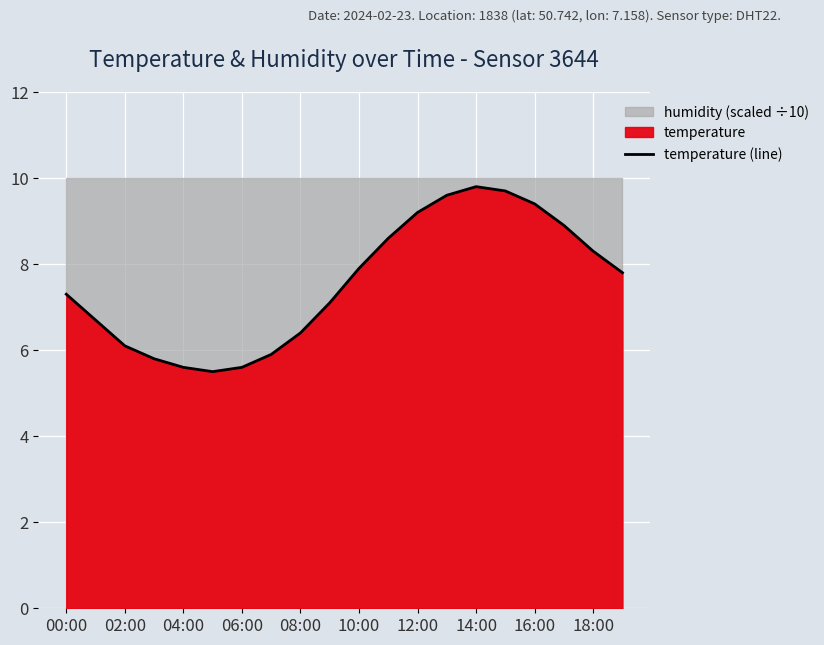

The value of temperature (line) at 12:00 is 9.2. True or false?

True